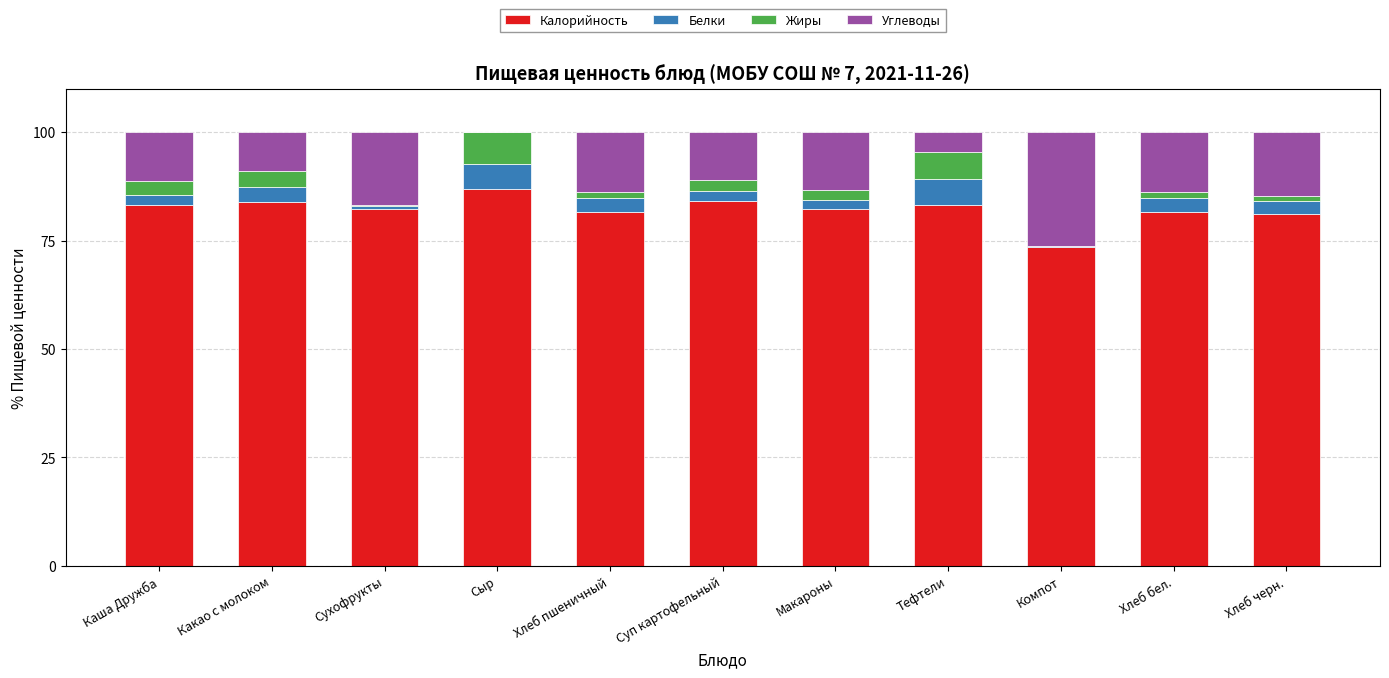

The Калорийность series shows 83.8 at Какао с молоком. True or false?

True